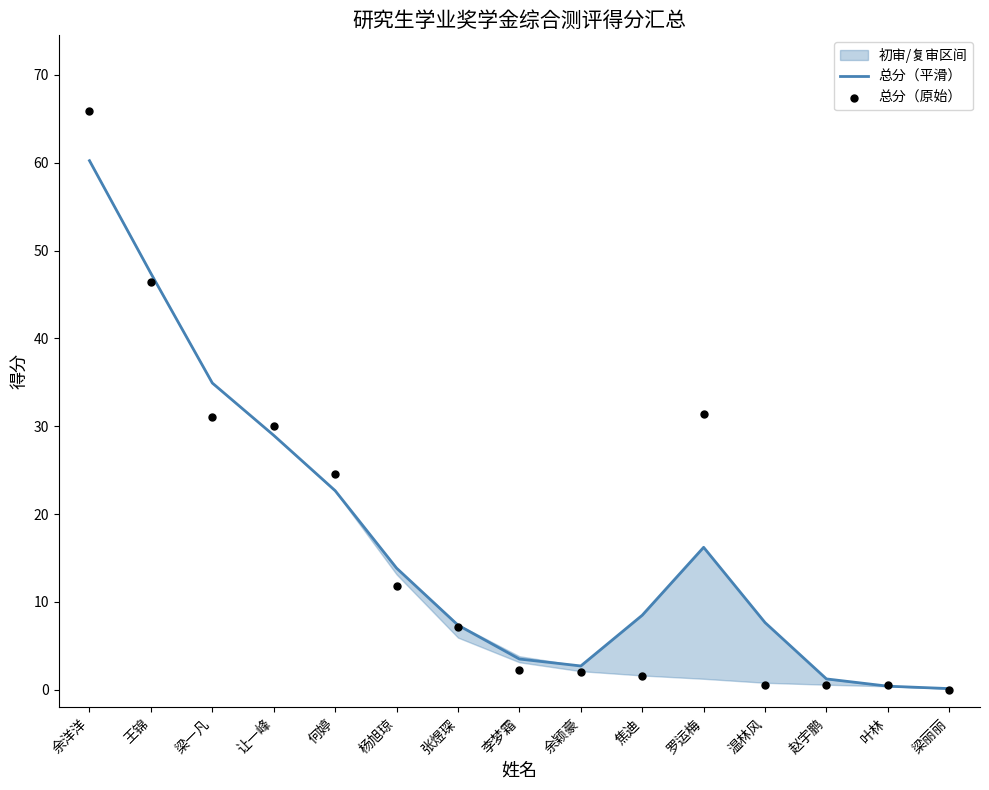

Is the value of 总分（原始） at 让一峰 greater than the value of 总分（平滑） at 罗运梅?

Yes